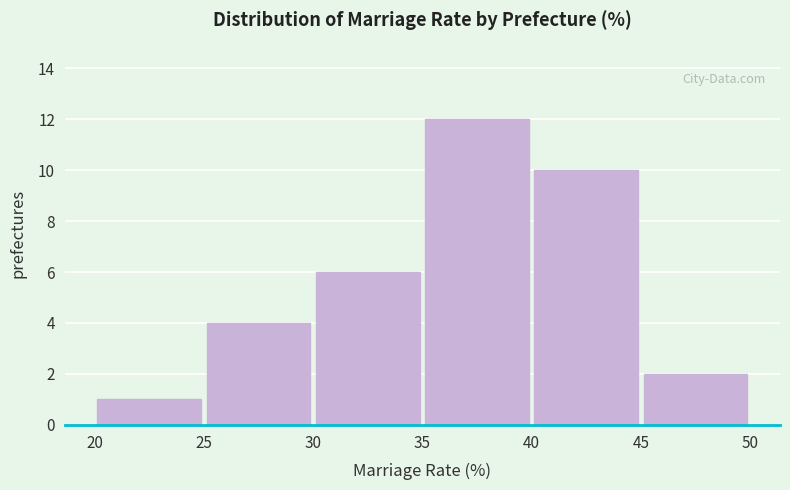

Which range on the x-axis has the tallest bar?

35 to 40